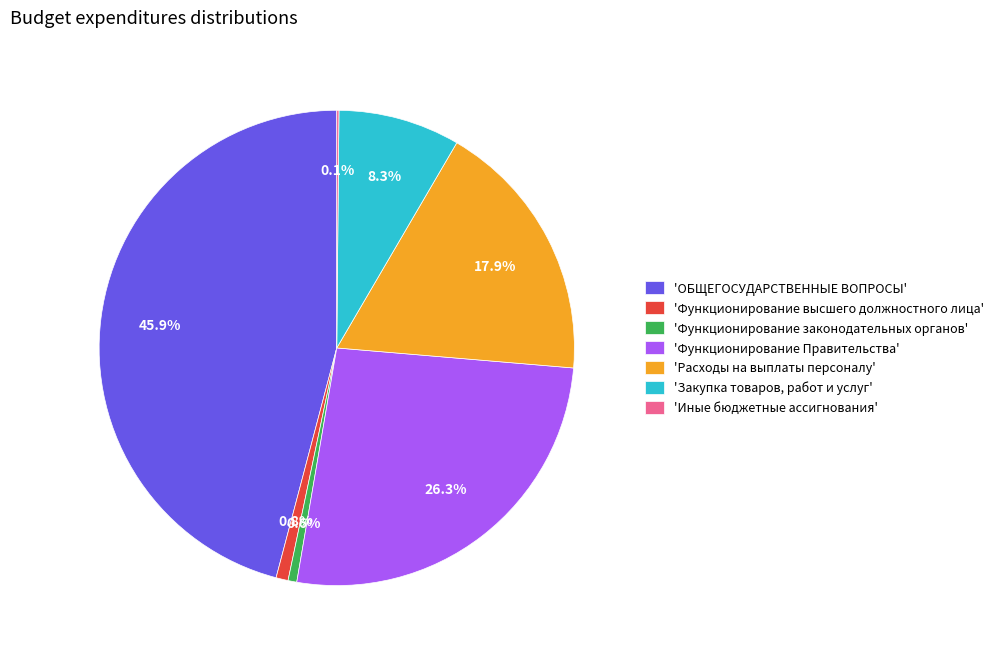

Approximately how many times larger is the value at 'Расходы на выплаты персоналу' compared to 'ОБЩЕГОСУДАРСТВЕННЫЕ ВОПРОСЫ'?

0.4